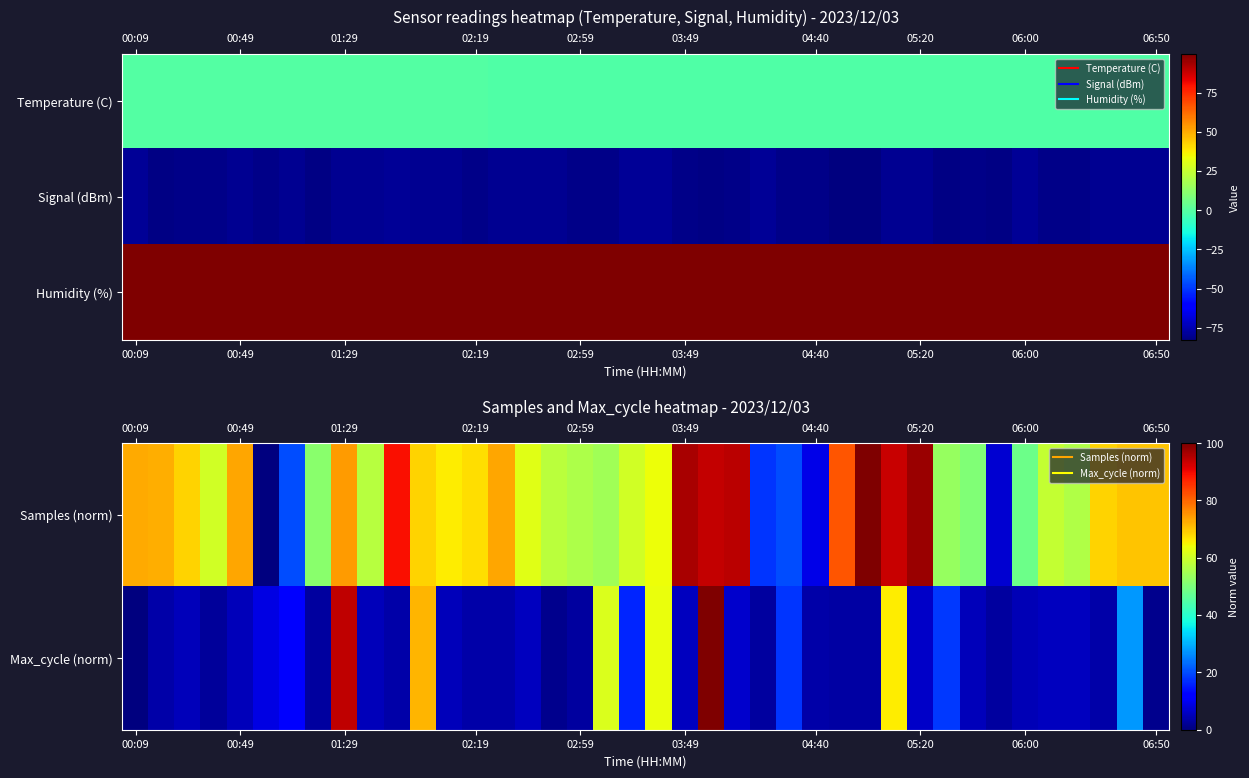

How many values in the Max_cycle (norm) series are below 5?

17